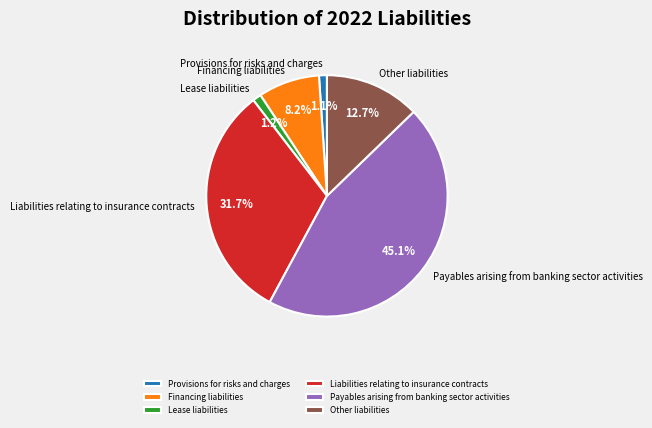

The Financing liabilities slice represents 1% of the pie. True or false?

False